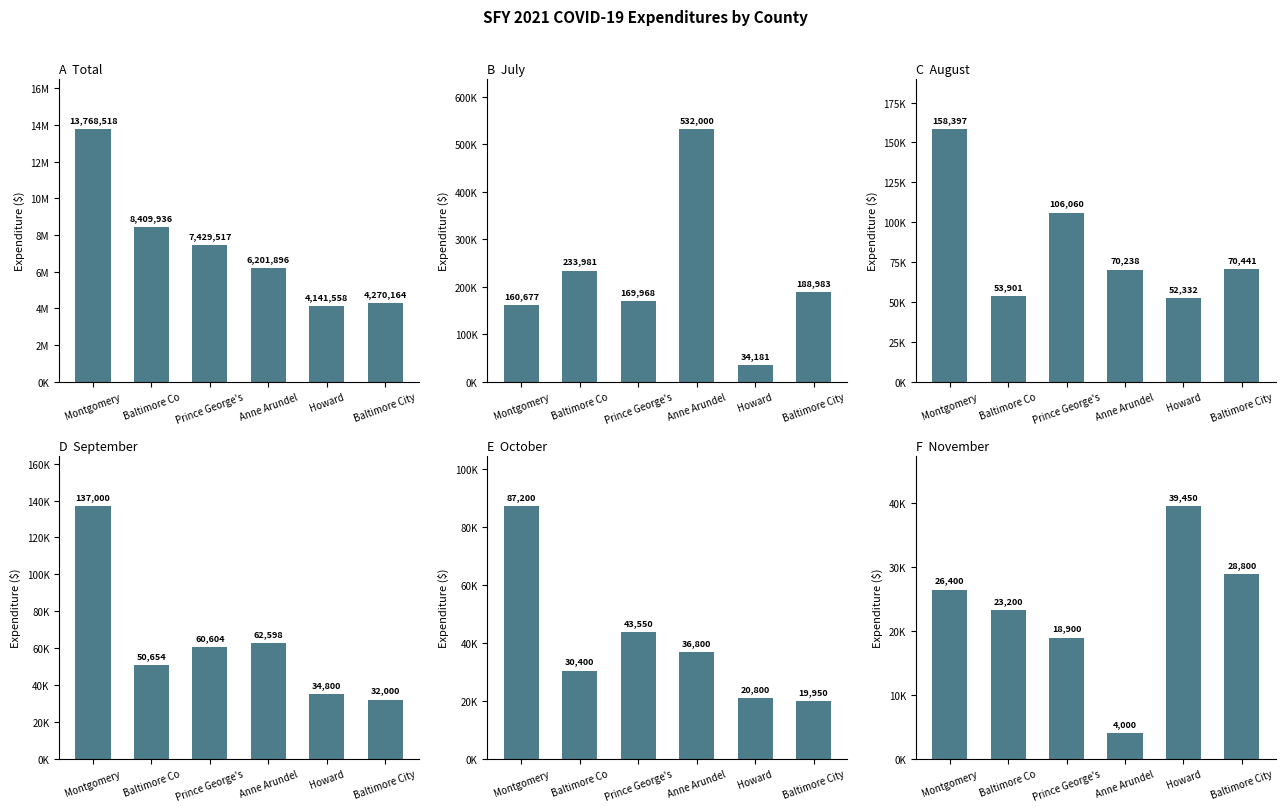

What is the sum of all D  September values?

377656